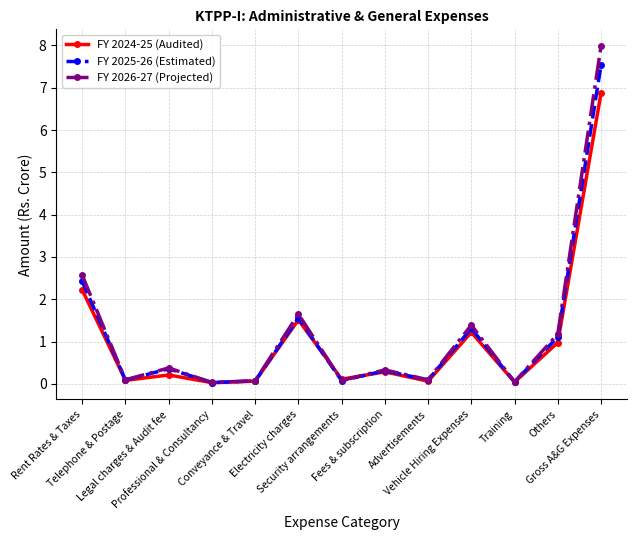

At which category is the sum across all series the highest?

Gross A&G Expenses